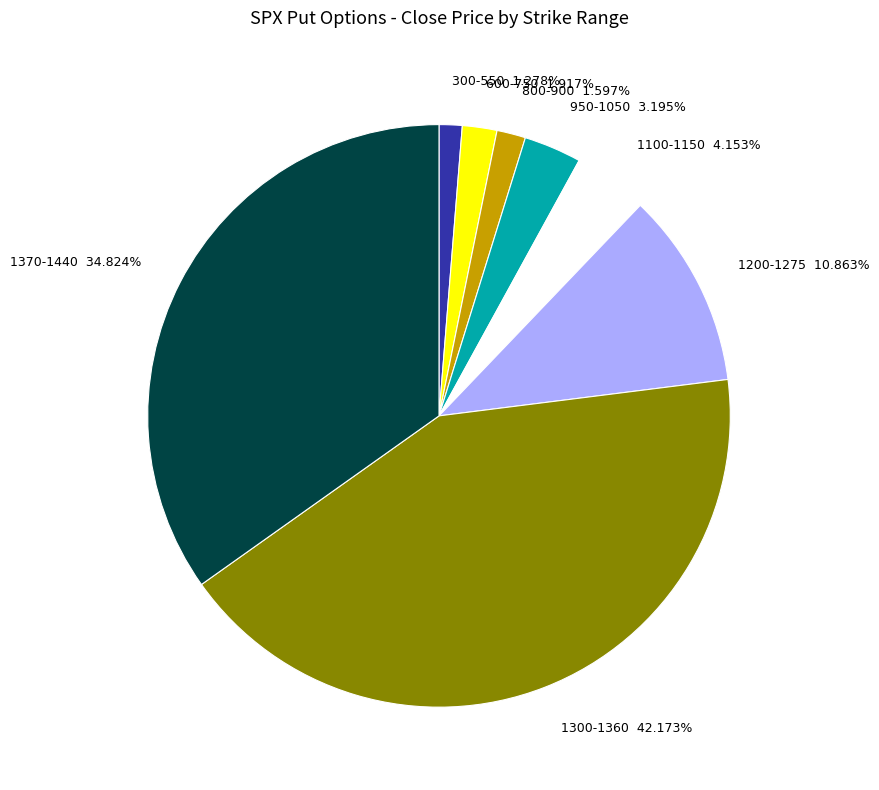

Is there any slice that represents more than half of the pie?

No